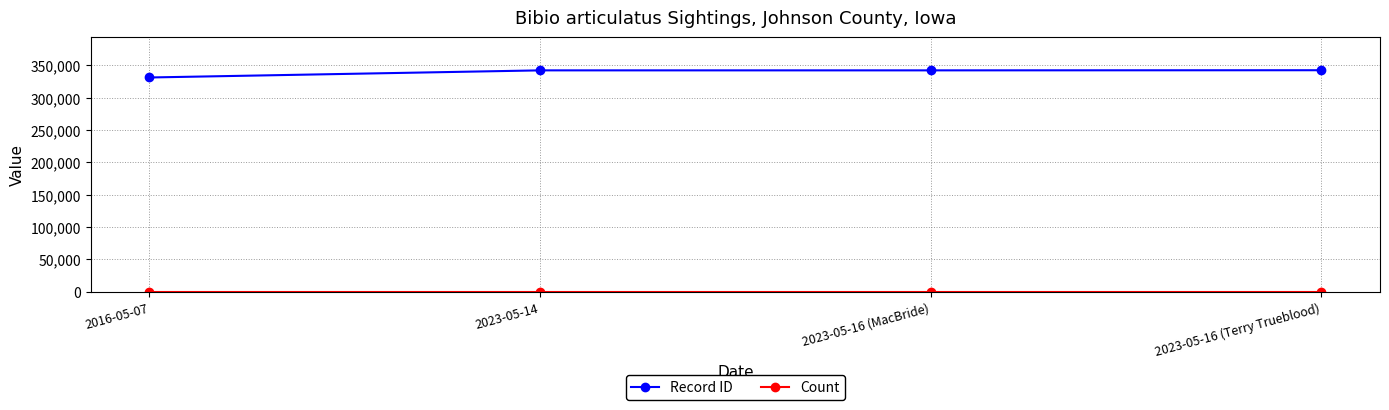

What is the label of the 1st point from the left?

2016-05-07